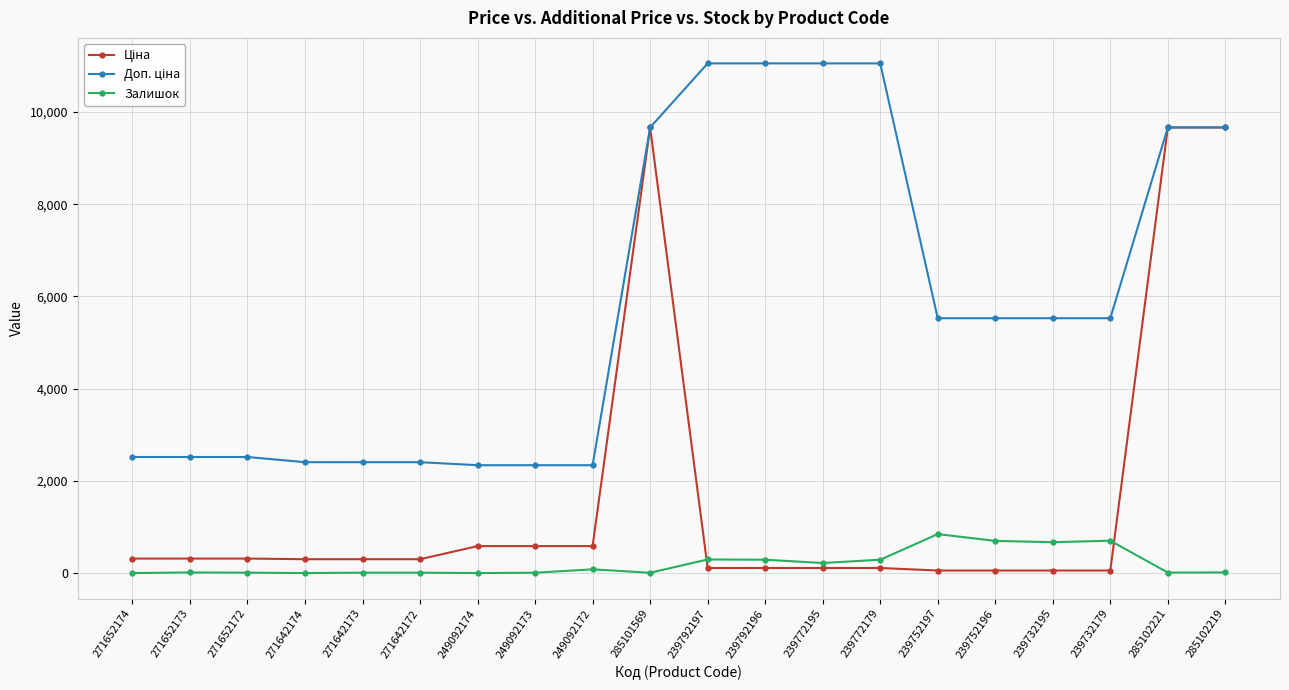

The value of Залишок at 239732179 is 702.0. True or false?

True